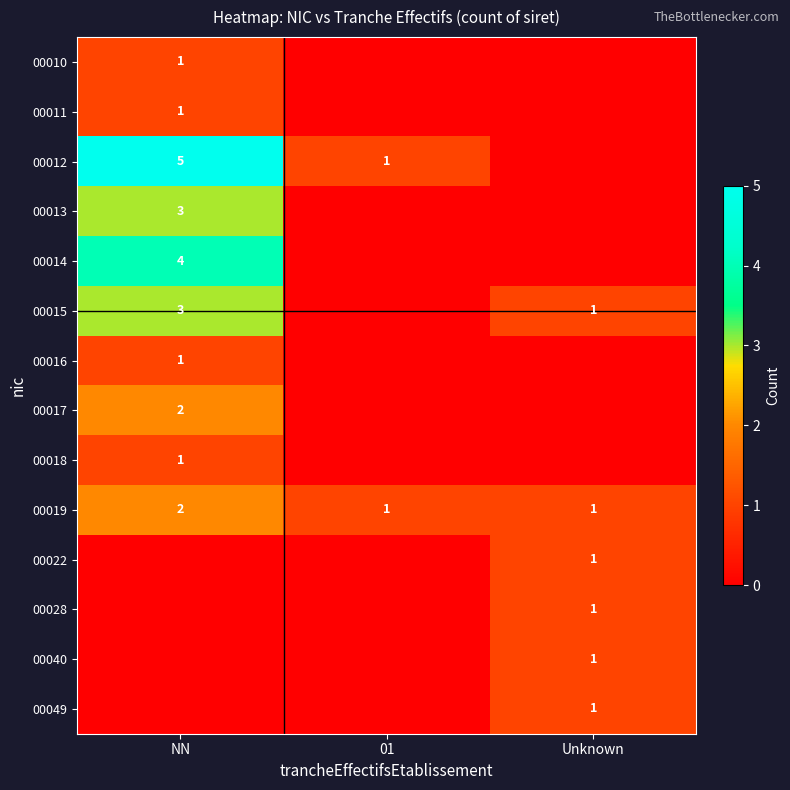

The 00049 series shows 0 at Unknown. True or false?

False